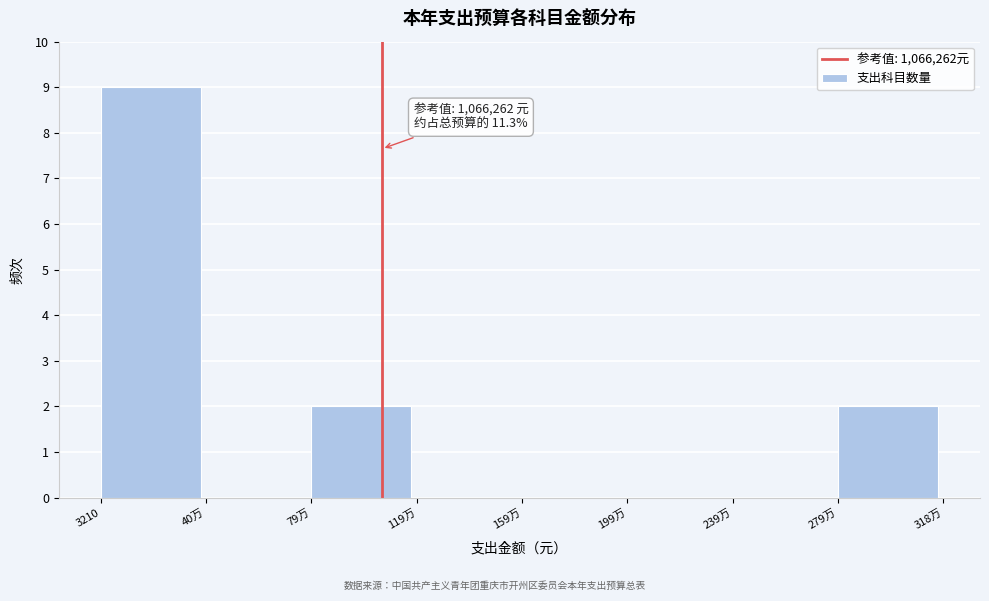

Reading right to left, transcribe all the data shown in this chart.

279万=2	239万=0	199万=0	159万=0	119万=0	79万=2	40万=0	3210=9